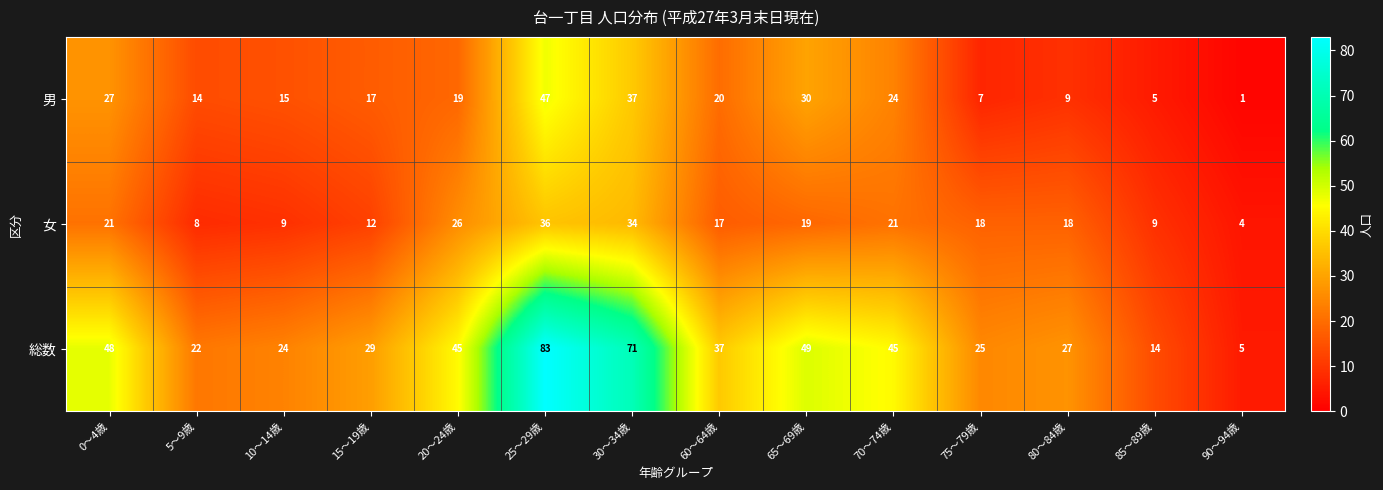

What is the spread (max minus min) of values at 30～34歳?

37